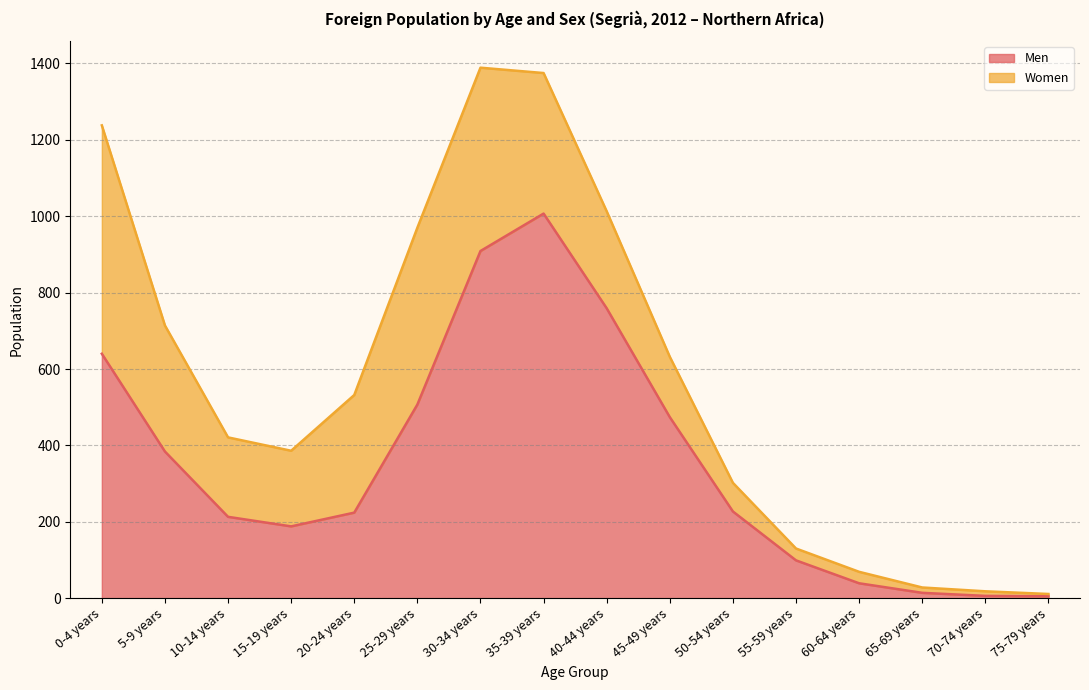

Rank the categories by value from lowest to highest.

75-79 years, 70-74 years, 65-69 years, 60-64 years, 55-59 years, 15-19 years, 10-14 years, 20-24 years, 50-54 years, 5-9 years, 45-49 years, 25-29 years, 0-4 years, 40-44 years, 30-34 years, 35-39 years